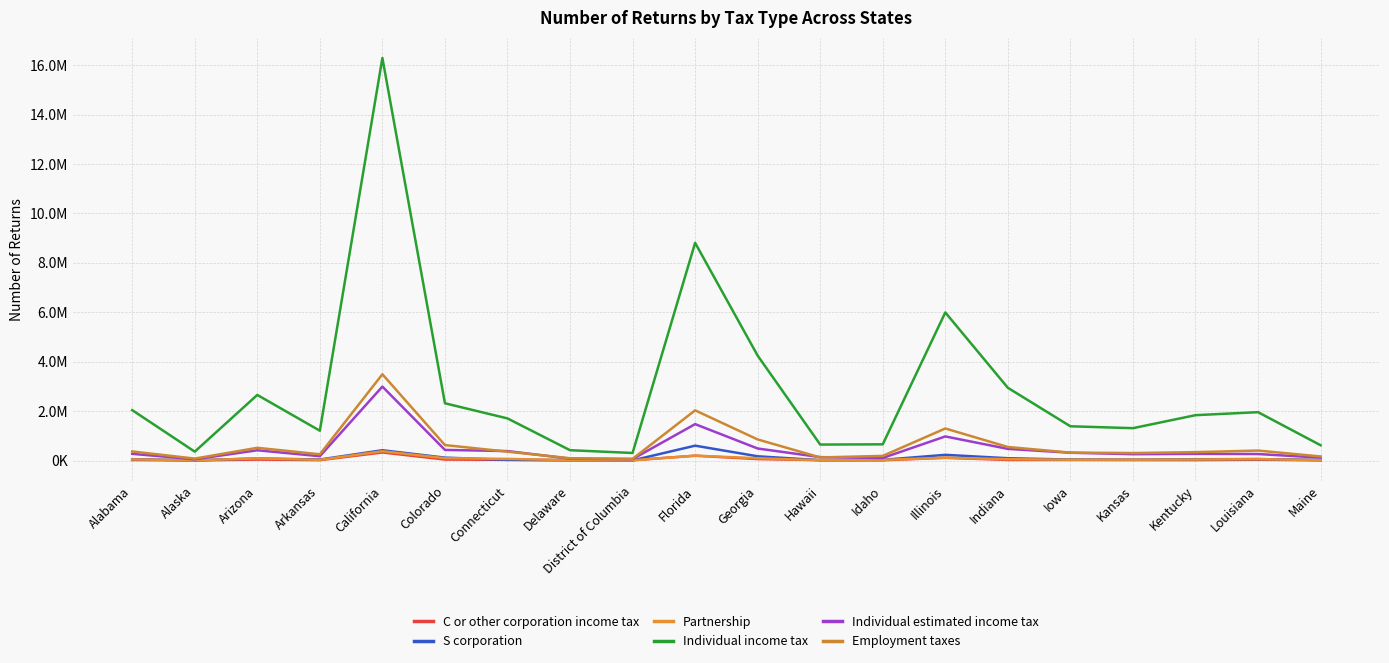

Which series has the largest total across all categories?

Individual income tax